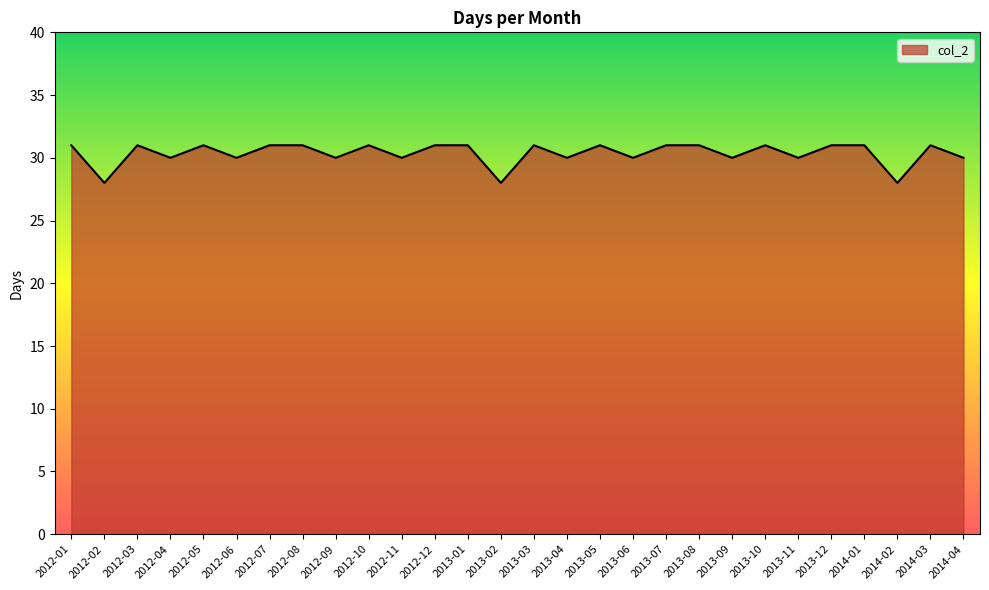

What is the minimum value shown in the chart?

28